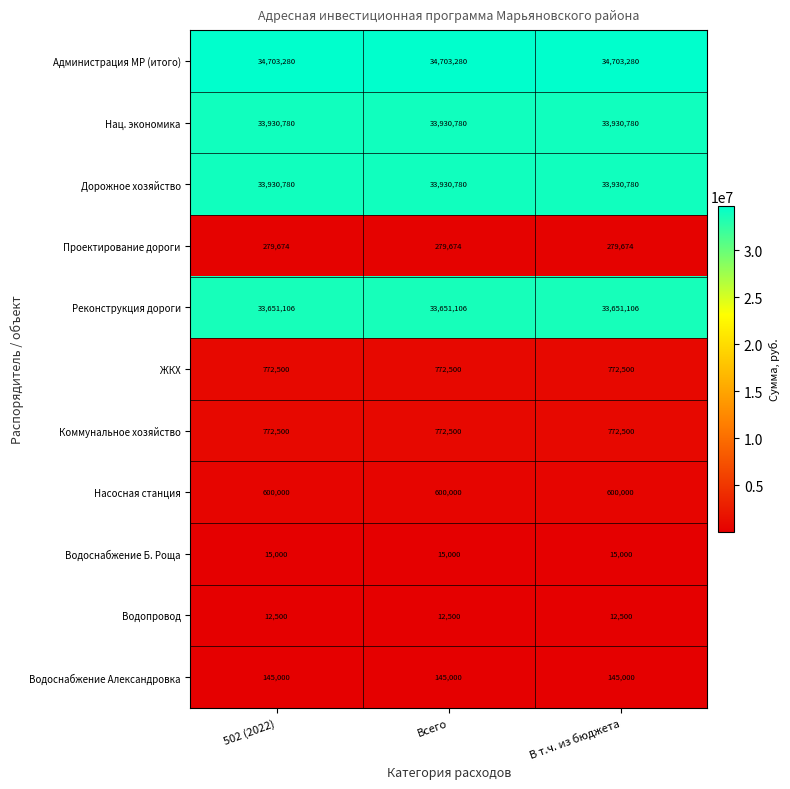

What is the sum of all Водопровод values?

37500